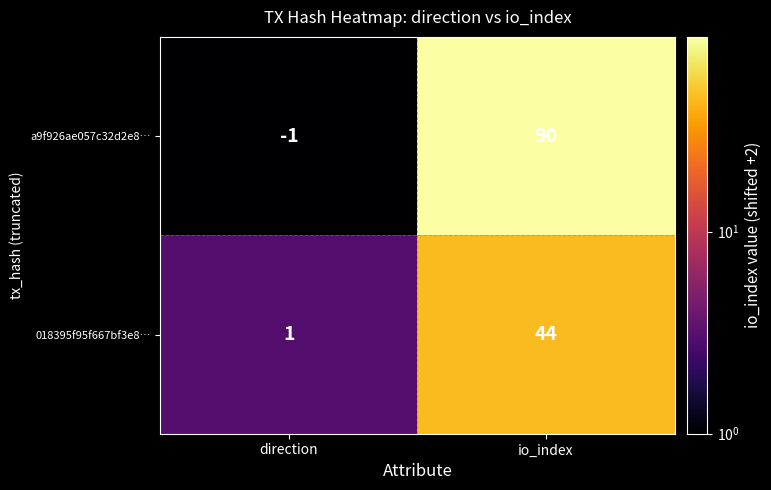

Reading left to right, list all the values displayed in this chart.

a9f926ae057c32d2e8…: direction=-1	io_index=90
018395f95f667bf3e8…: direction=1	io_index=44